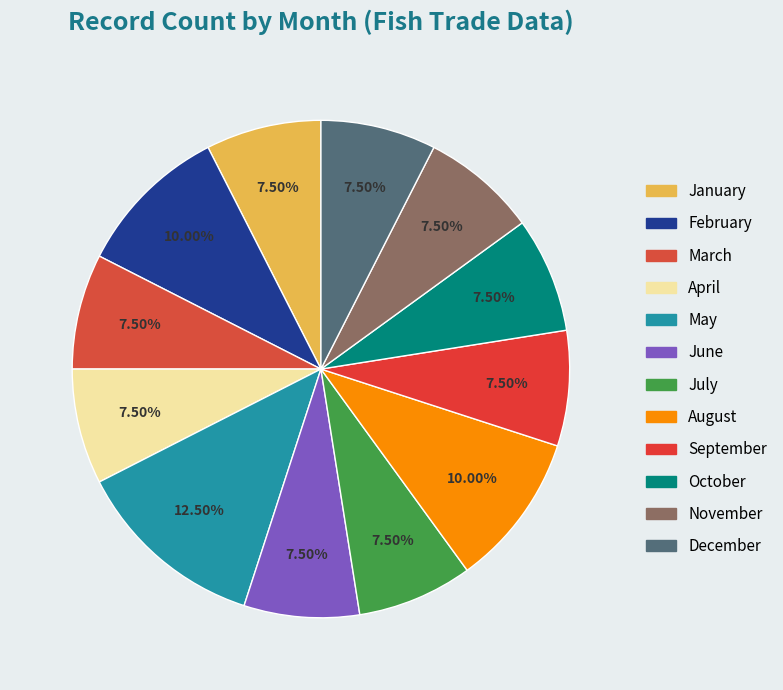

What percentage do April and January together represent?

15.0%